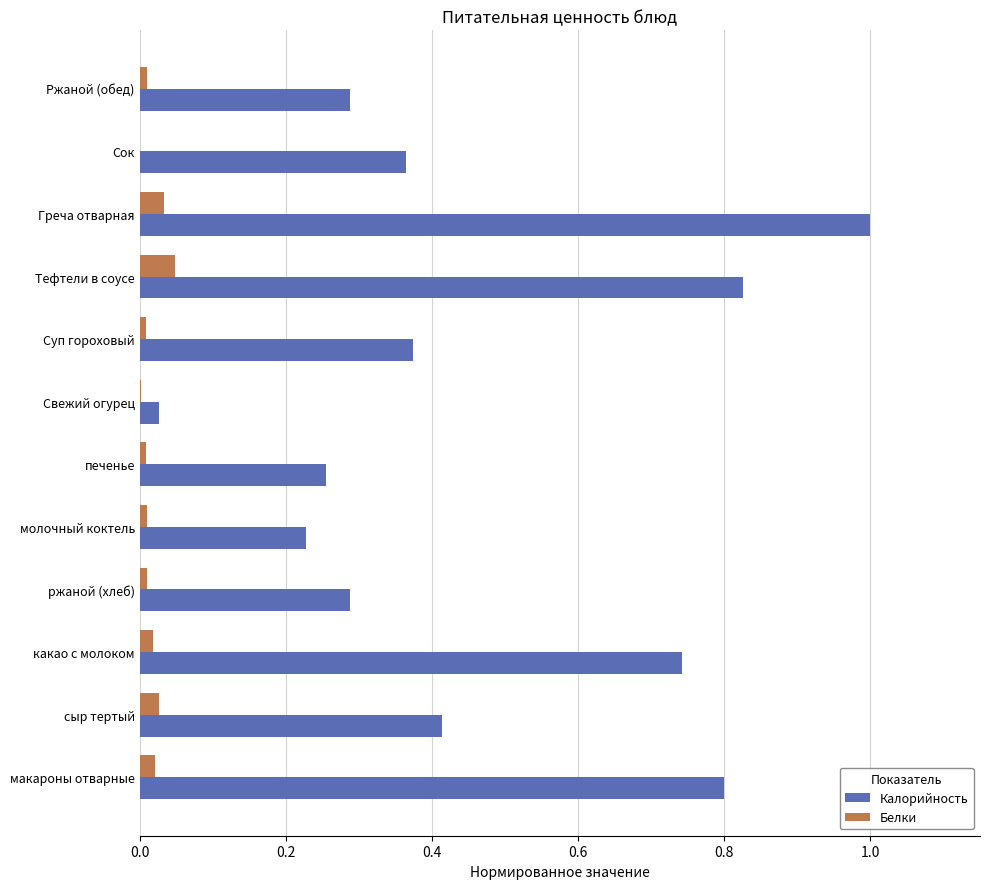

The value of Белки at Сок is 0.0. True or false?

True